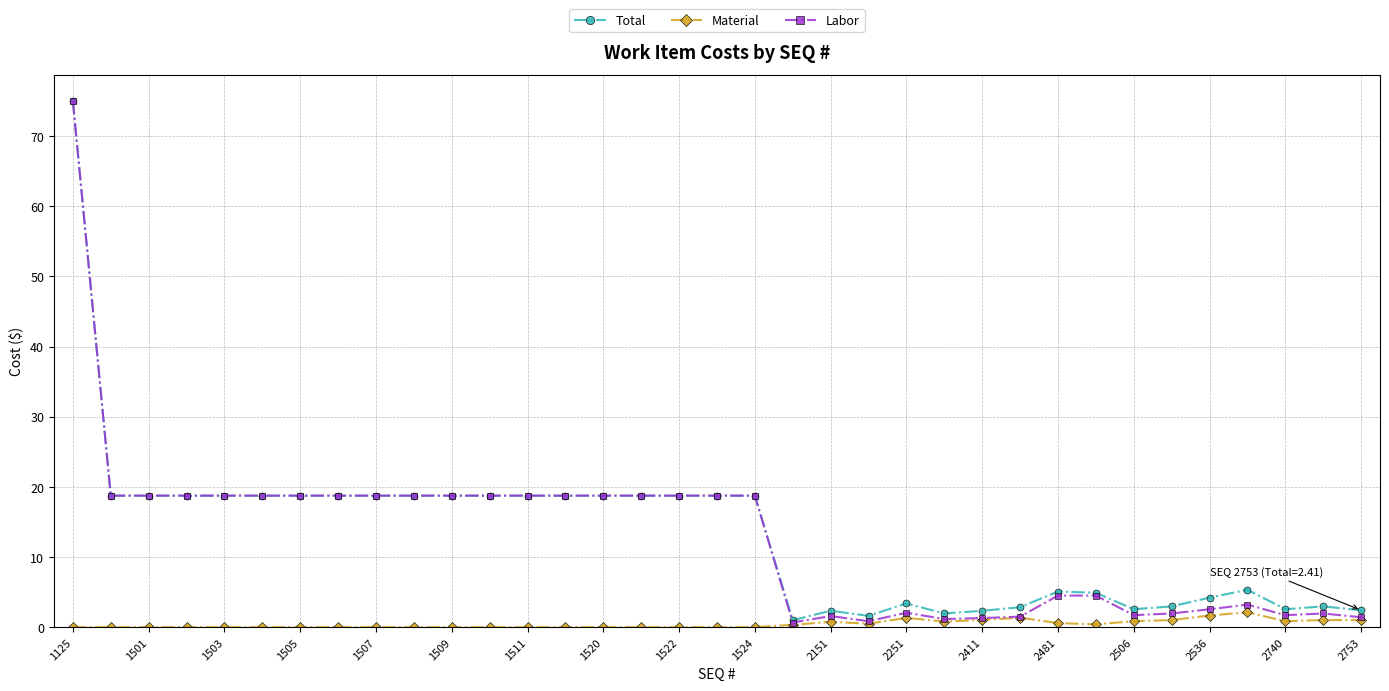

What is the value of the Total point at the 5th from the left?

18.8